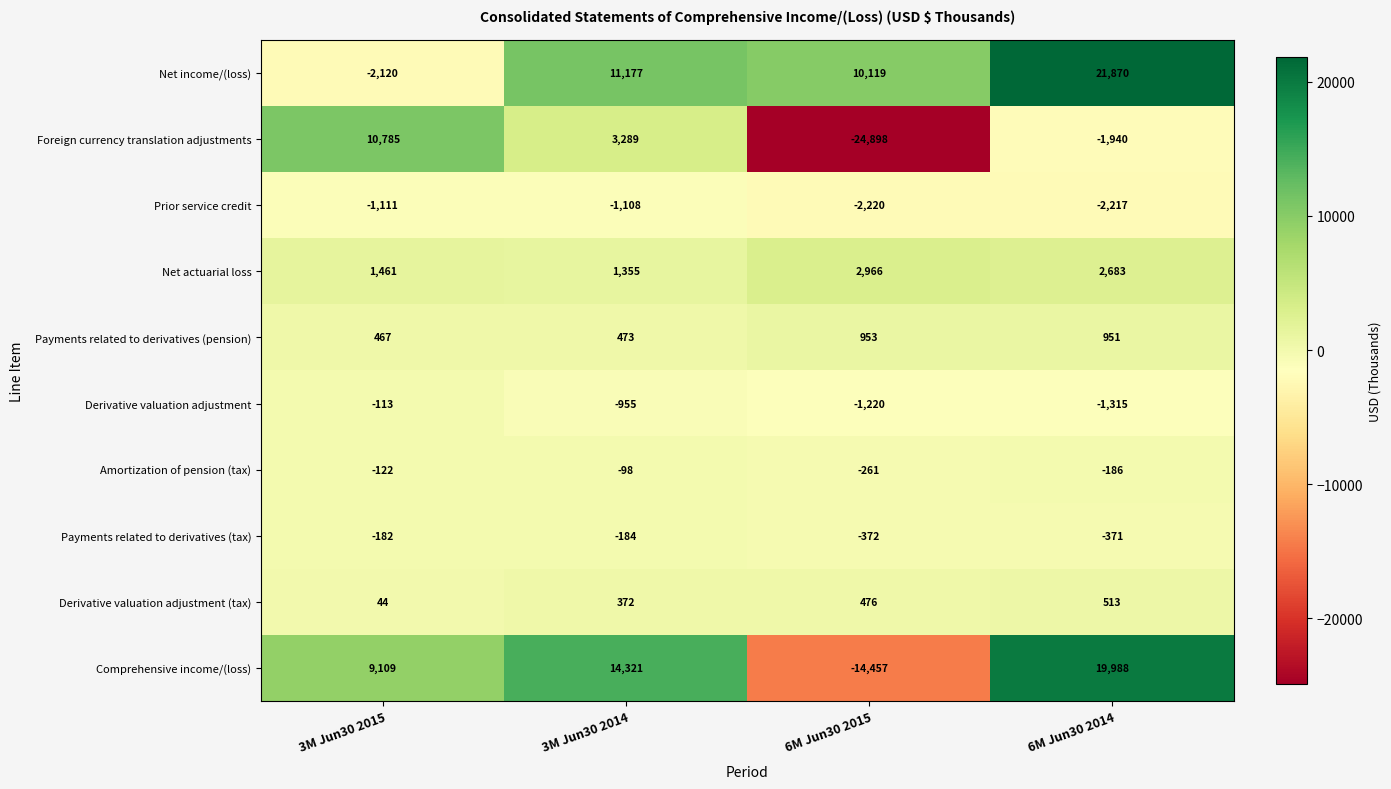

True or false: Net income/(loss) has a value of -2120 at 3M Jun30 2015.

True